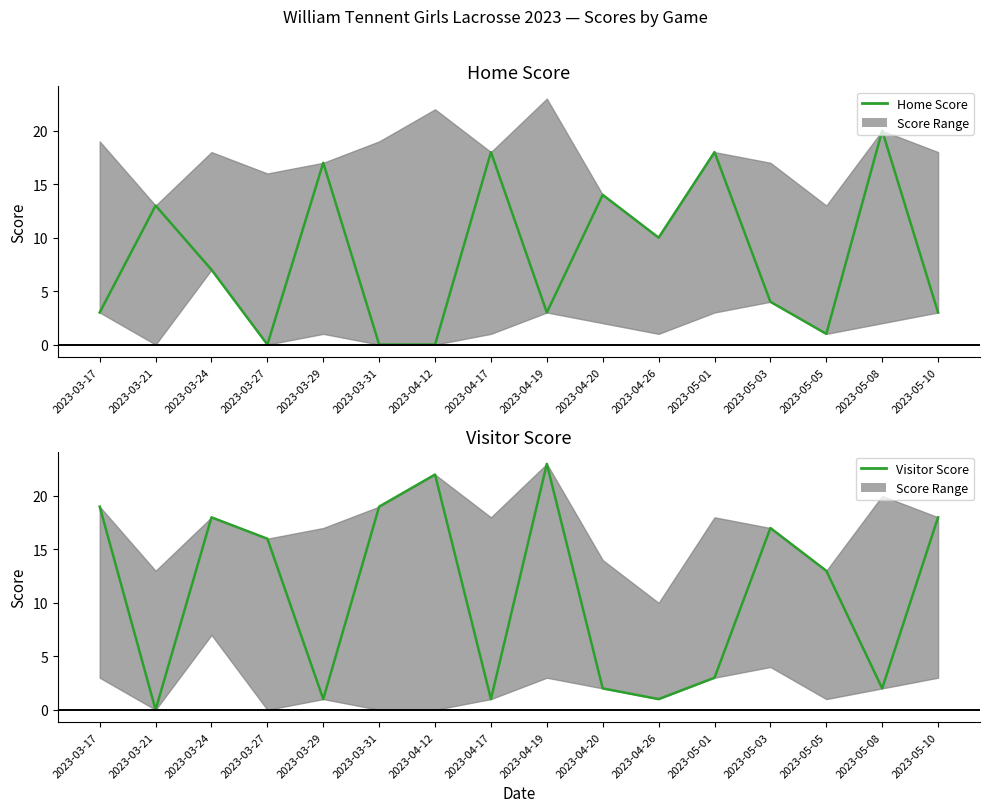

Which category has the lowest value in the Home Score series?

2023-03-27